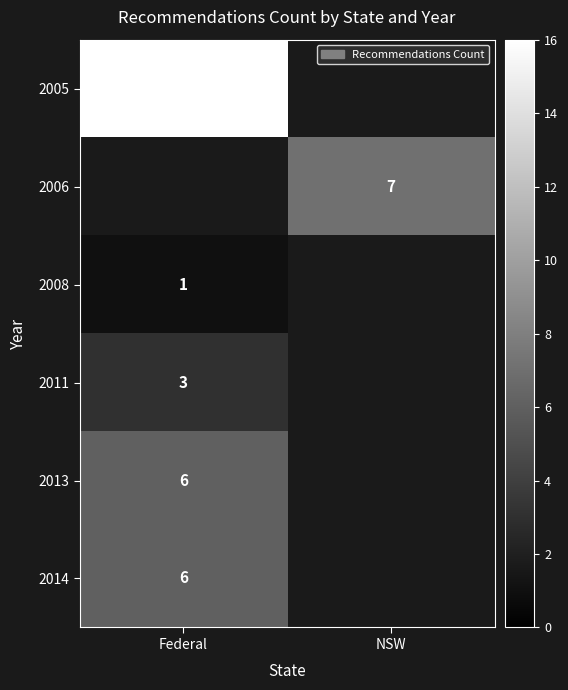

How many data points does each series have?

2